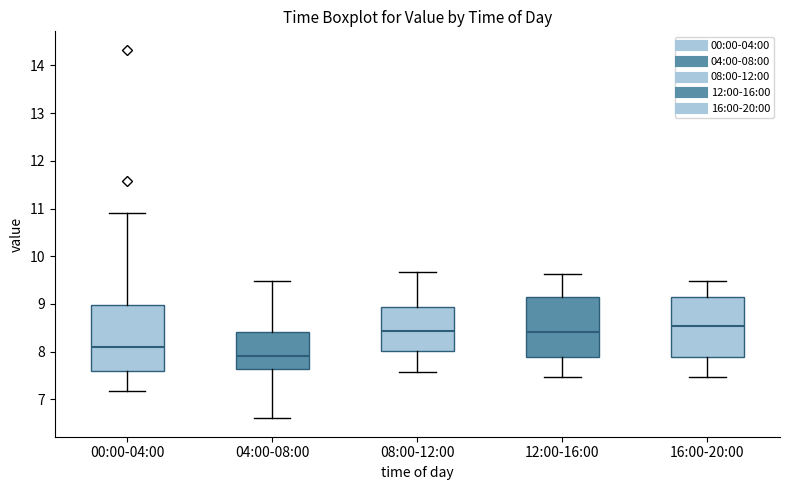

Reading left to right, read every box against the y-axis: the position of its median line, the range the box covers, and the ends of its whiskers. The values are not printed on the chart, so give them approximately, as read against the axis.

00:00-04:00: median 8.1, box 7.6 to 9.0, whiskers 7.2 to 10.9
04:00-08:00: median 7.9, box 7.6 to 8.4, whiskers 6.6 to 9.5
08:00-12:00: median 8.4, box 8.0 to 8.9, whiskers 7.6 to 9.7
12:00-16:00: median 8.4, box 7.9 to 9.1, whiskers 7.5 to 9.6
16:00-20:00: median 8.5, box 7.9 to 9.2, whiskers 7.5 to 9.5